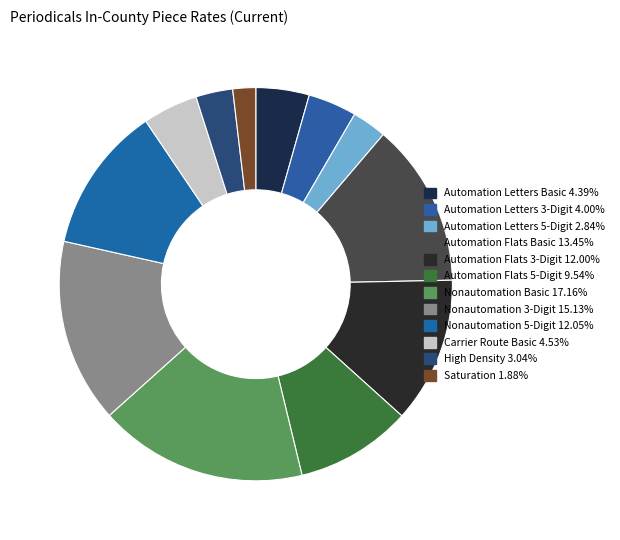

Combined, do Automation Flats 5-Digit and Automation Flats 3-Digit account for over 50%?

No